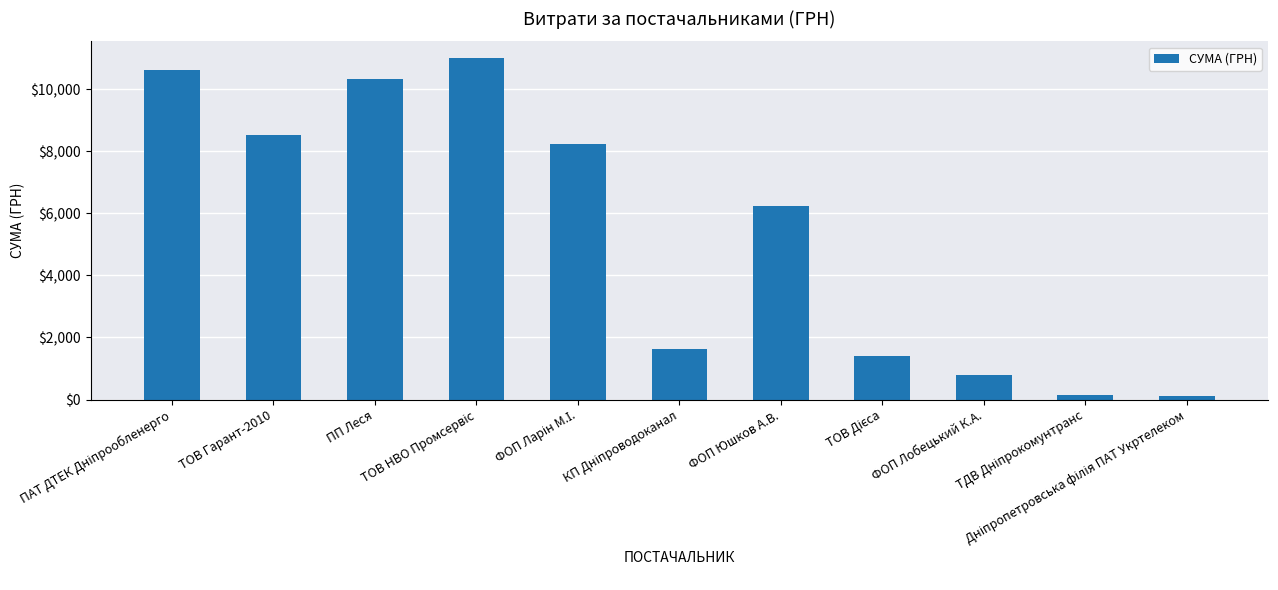

Count the number of data series in this chart.

1